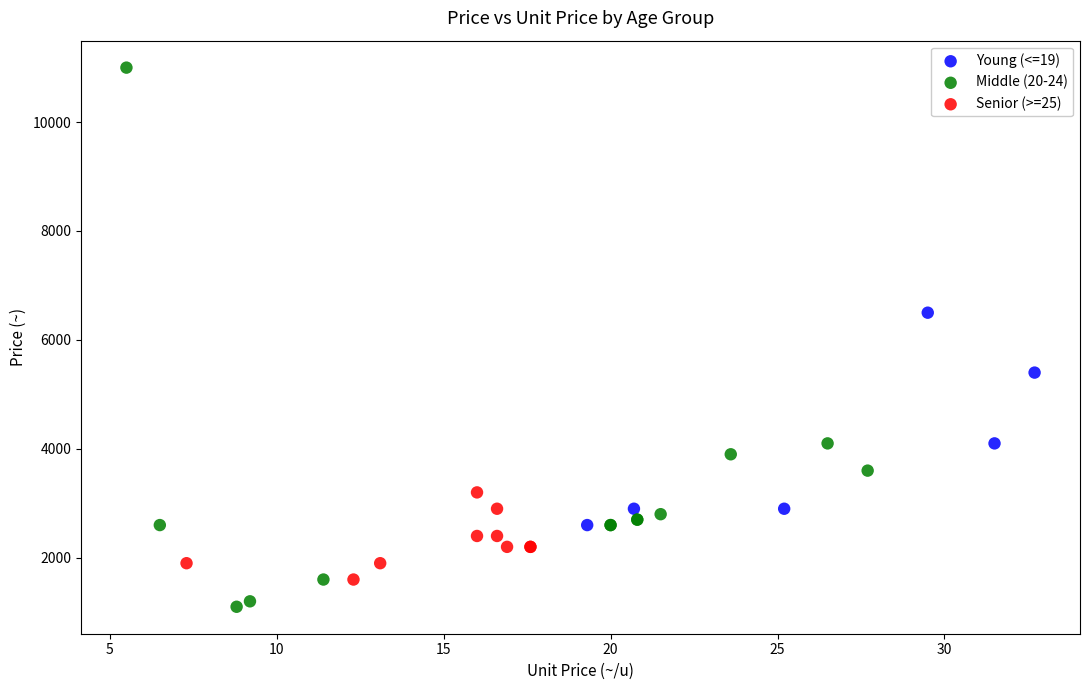

Which series reaches the minimum Y coordinate?

Middle (20-24)